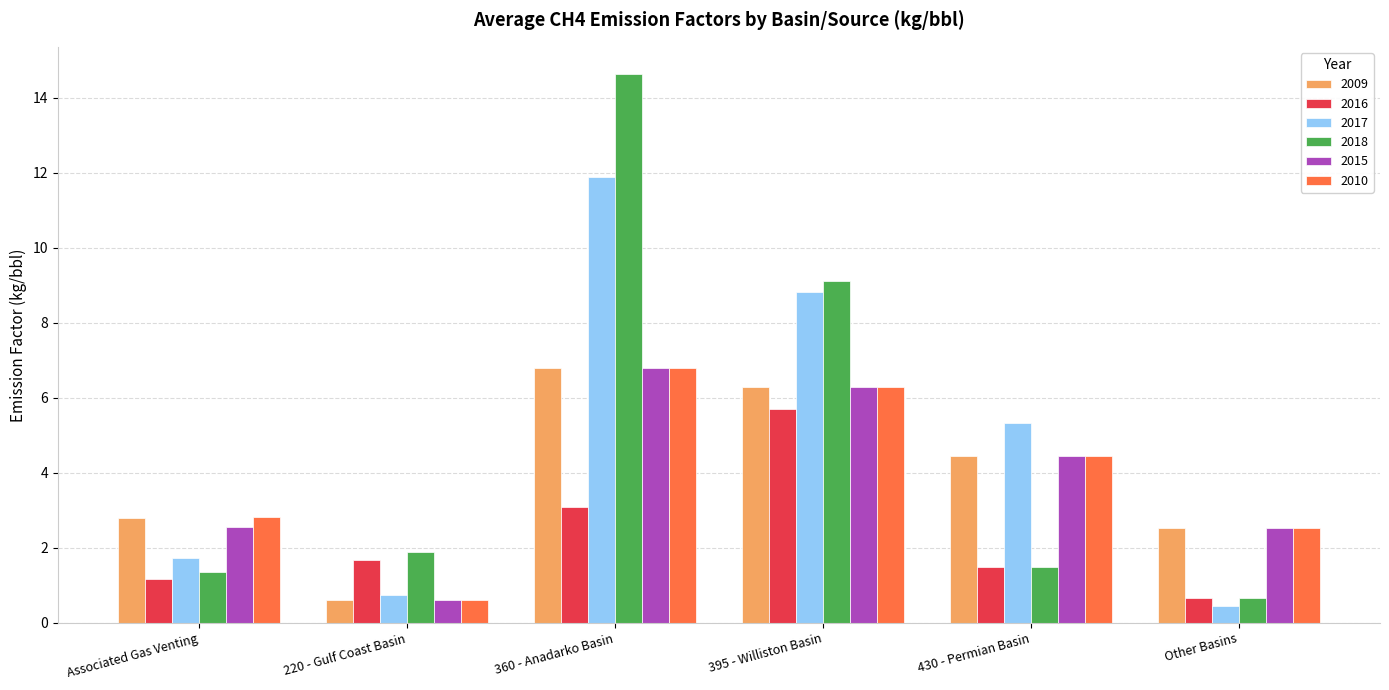

True or false: 2009 has a value of 10.1 at 360 - Anadarko Basin.

False